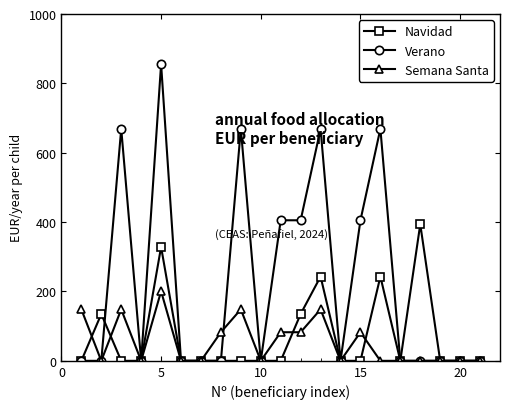

Which series has the widest spread of values?

Verano